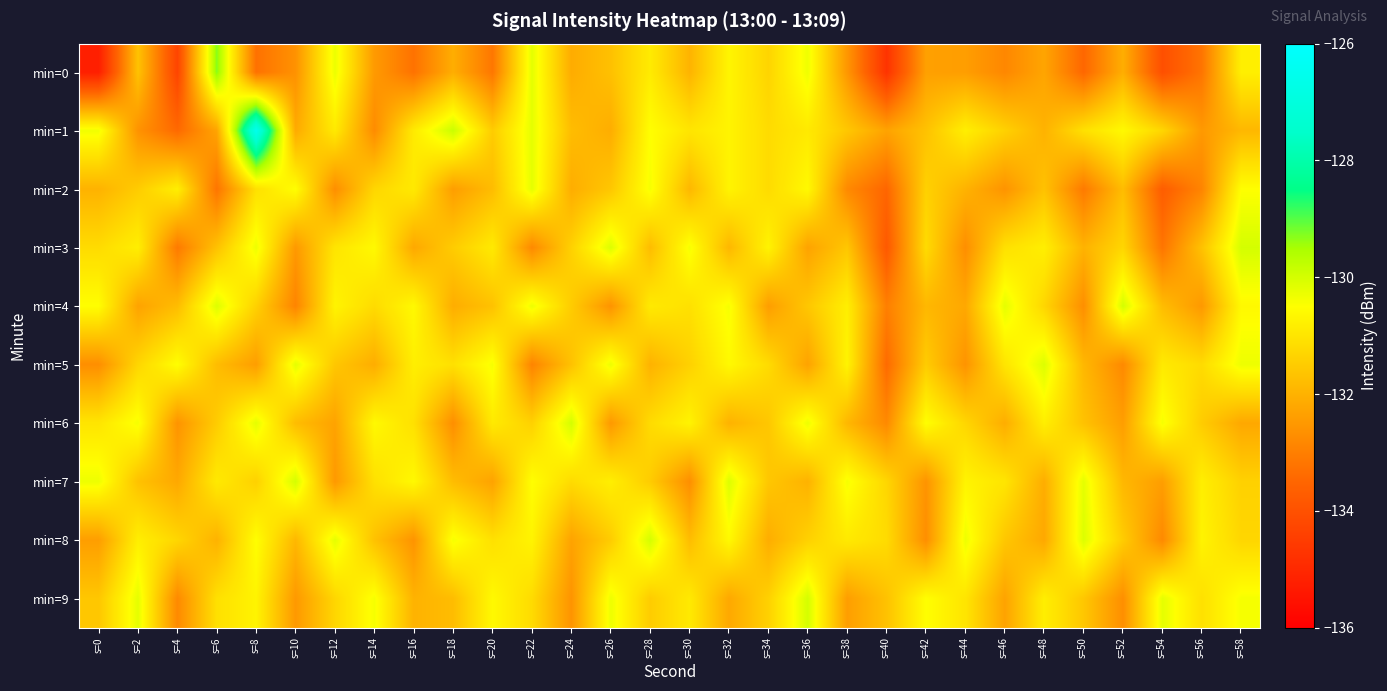

At which category does the chart reach its peak across all series?

s=8